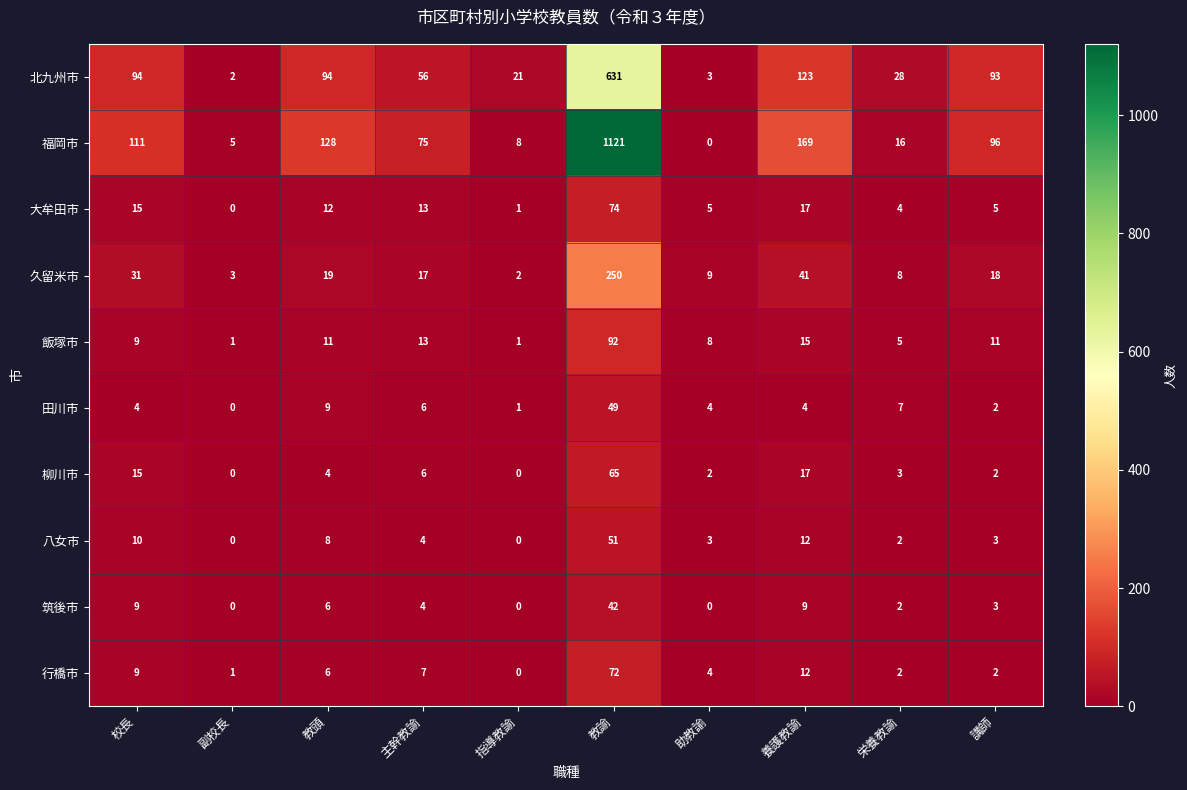

At which label is 田川市 closest to 24?

教頭